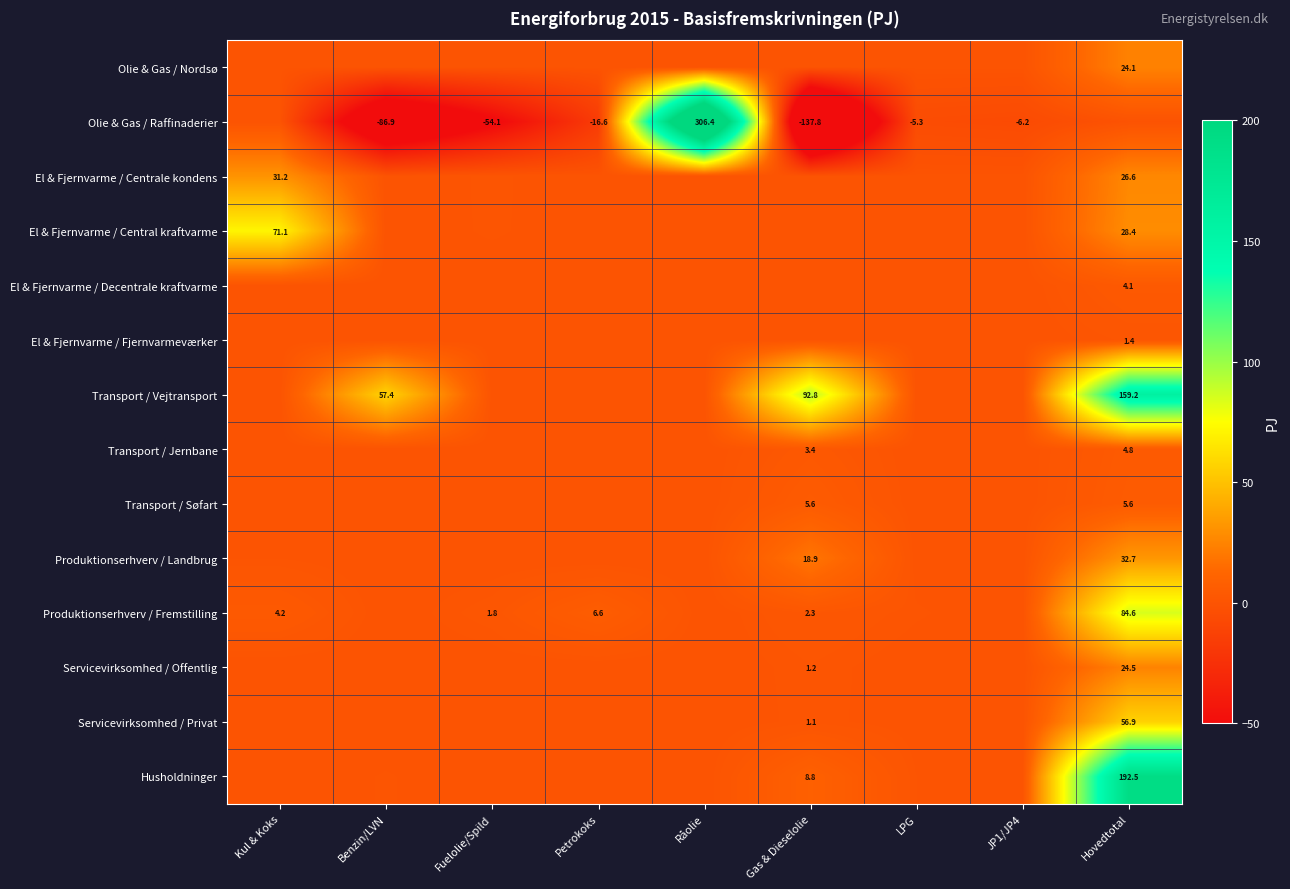

Which series has the widest spread of values?

Olie & Gas / Raffinaderier